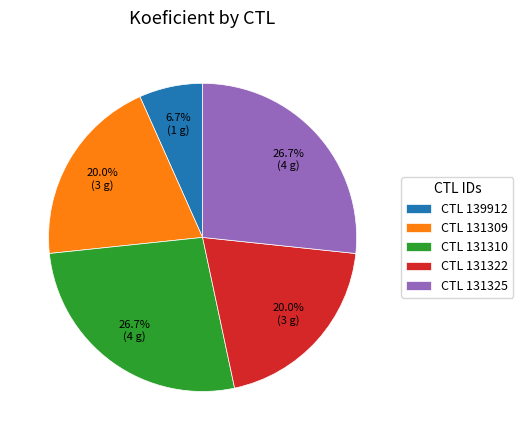

Count the number of slices in the pie.

5